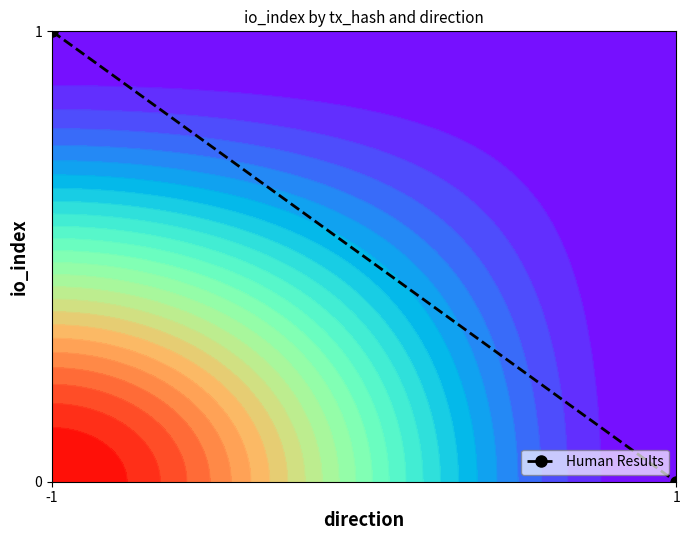

What is the change in value from -1 to 1?

-1